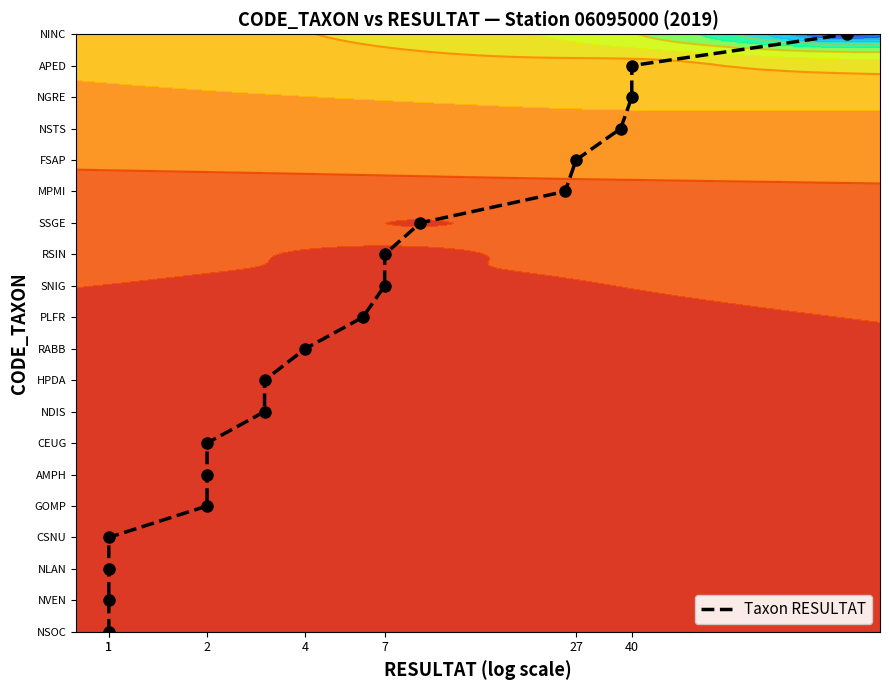

How many series are shown in this chart?

1